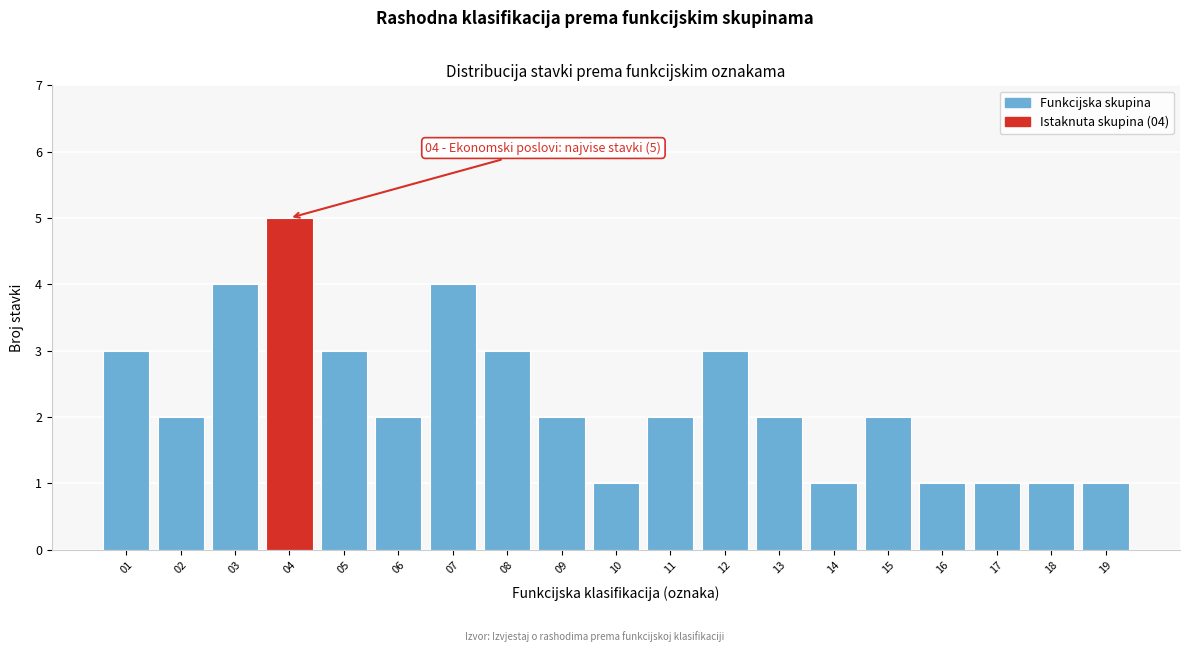

Reading left to right, transcribe all the data shown in this chart.

3	2	4	5	3	2	4	3	2	1	2	3	2	1	2	1	1	1	1